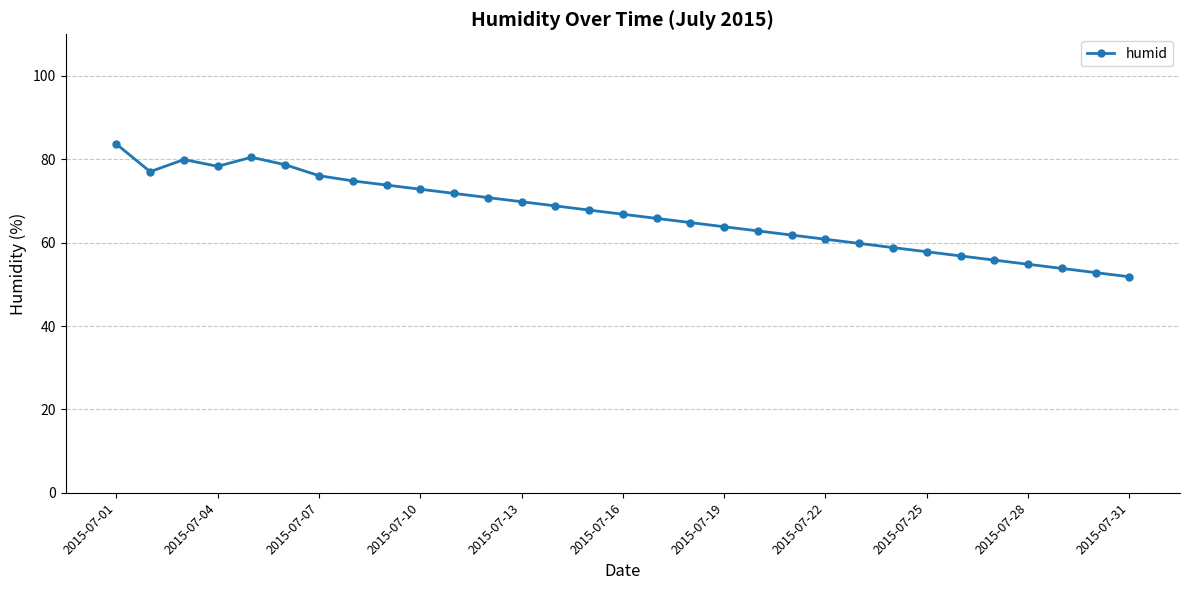

How many lines are shown in the chart?

1